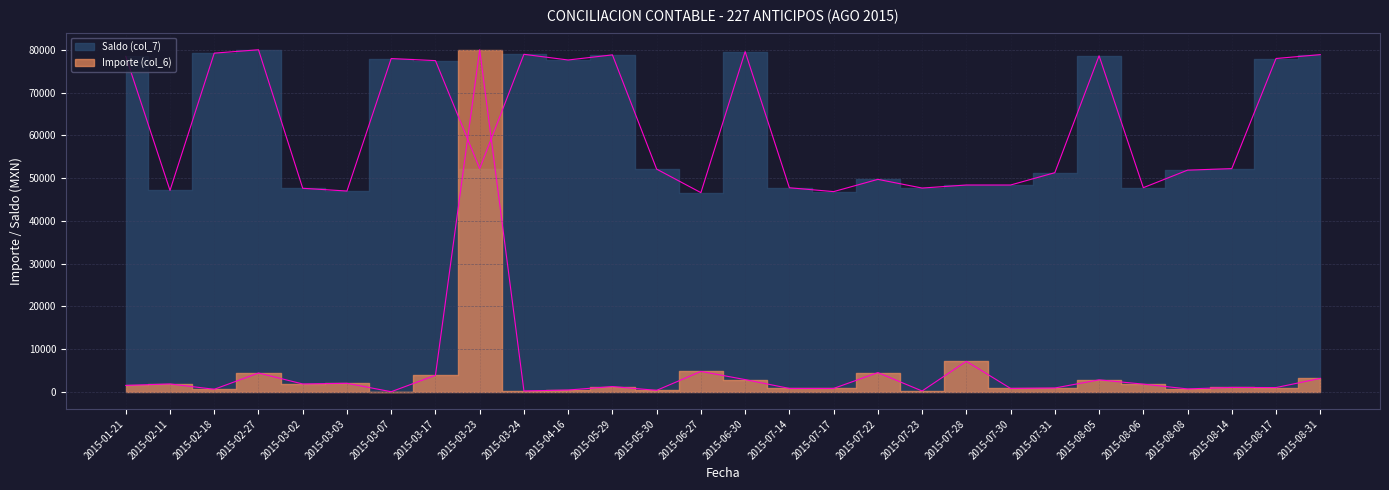

Where do Importe (col_6) and Saldo (col_7) first cross each other?

2015-03-17 and 2015-03-23